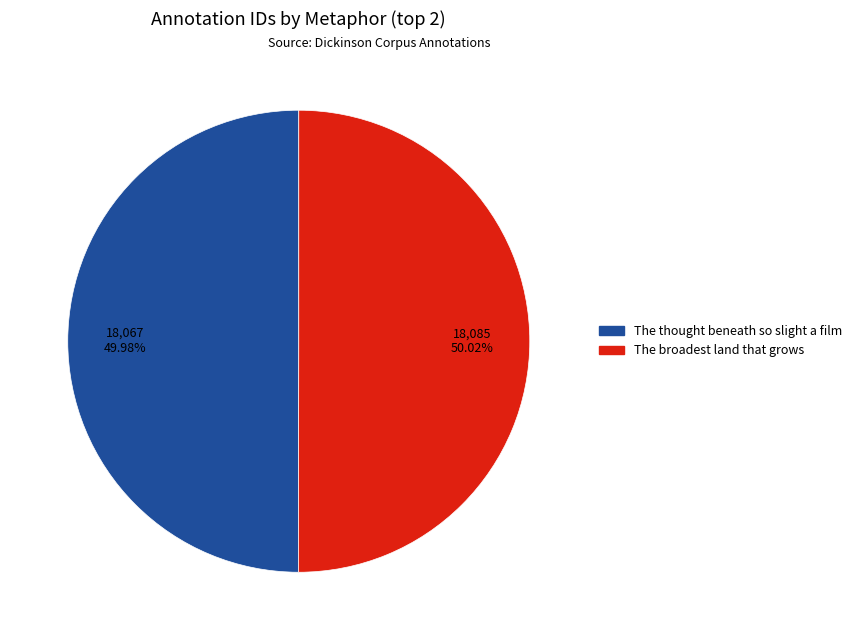

Is there any slice that represents more than half of the pie?

Yes